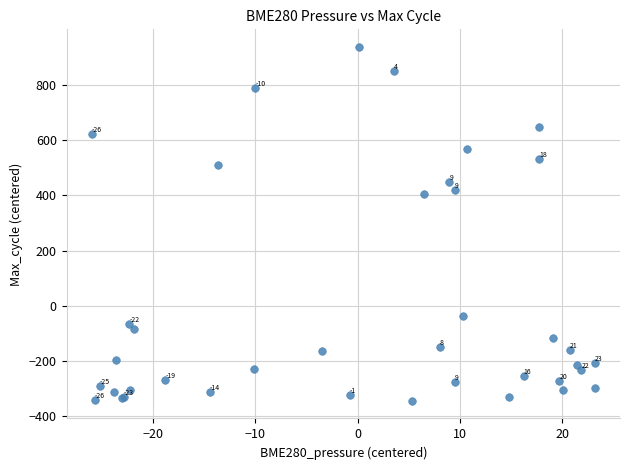

What Y value in the scatter plot is closest to 296?

402.8